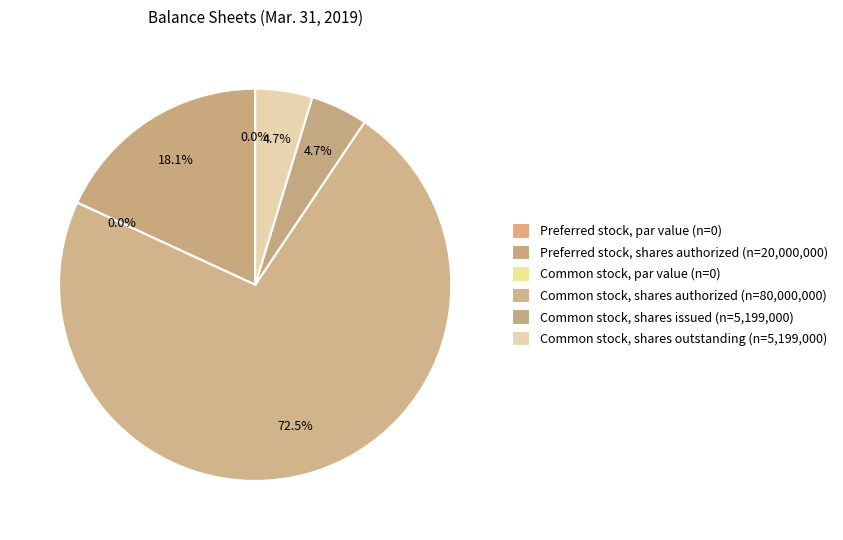

Which slice is the smallest?

Preferred stock, par value